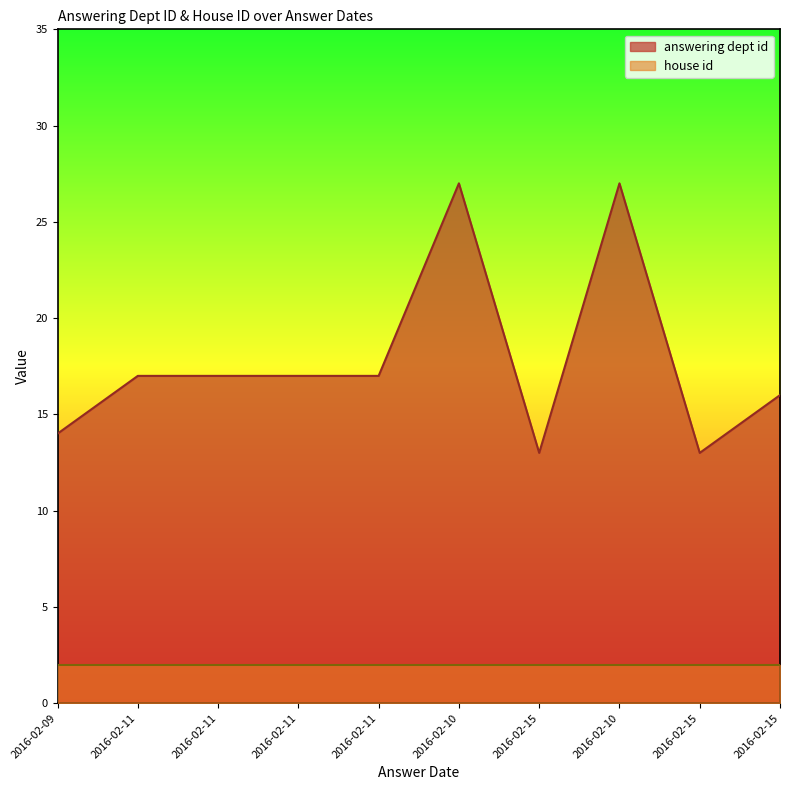

Count the number of data series in this chart.

2